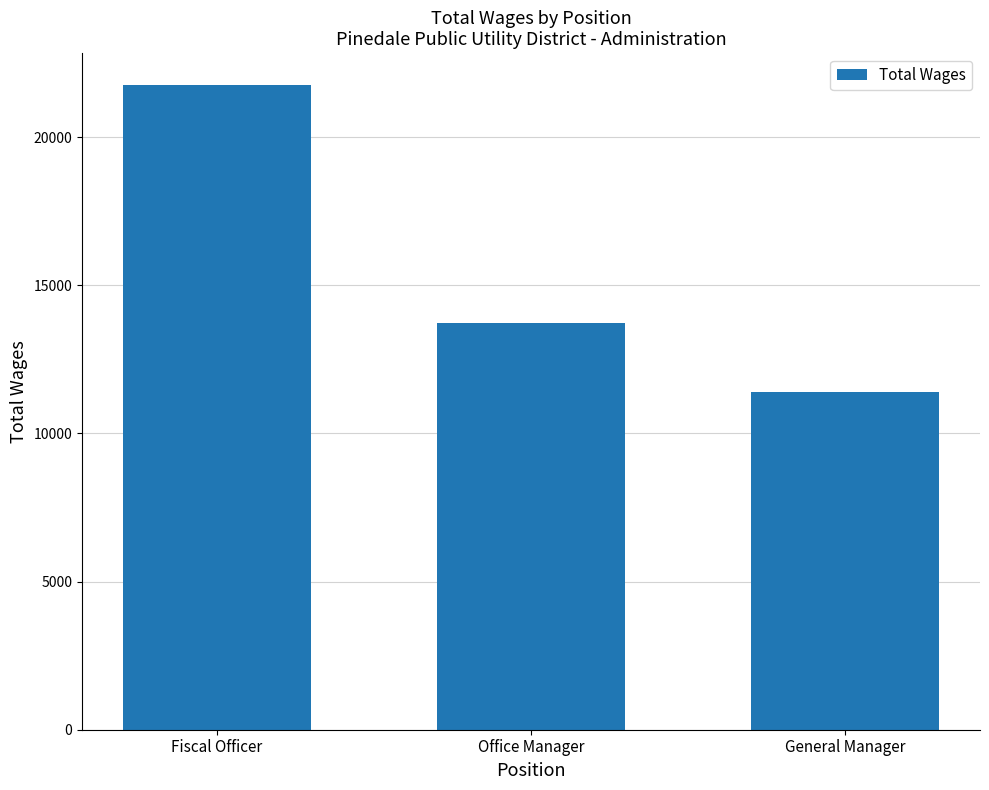

What value does the data have at General Manager, to the nearest 10?

11400